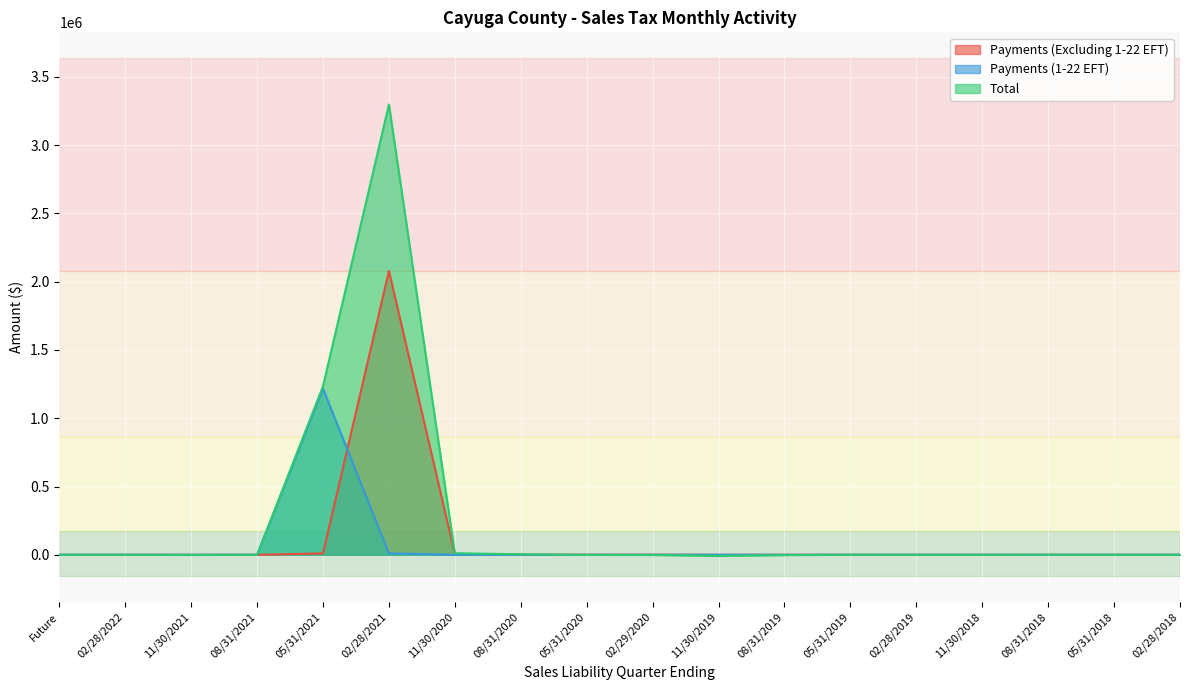

Rank the categories by Payments (1-22 EFT) value from highest to lowest.

05/31/2021, 02/28/2021, Future, 02/28/2022, 11/30/2021, 08/31/2021, 11/30/2020, 08/31/2020, 05/31/2020, 02/29/2020, 11/30/2019, 08/31/2019, 05/31/2019, 02/28/2019, 11/30/2018, 08/31/2018, 05/31/2018, 02/28/2018